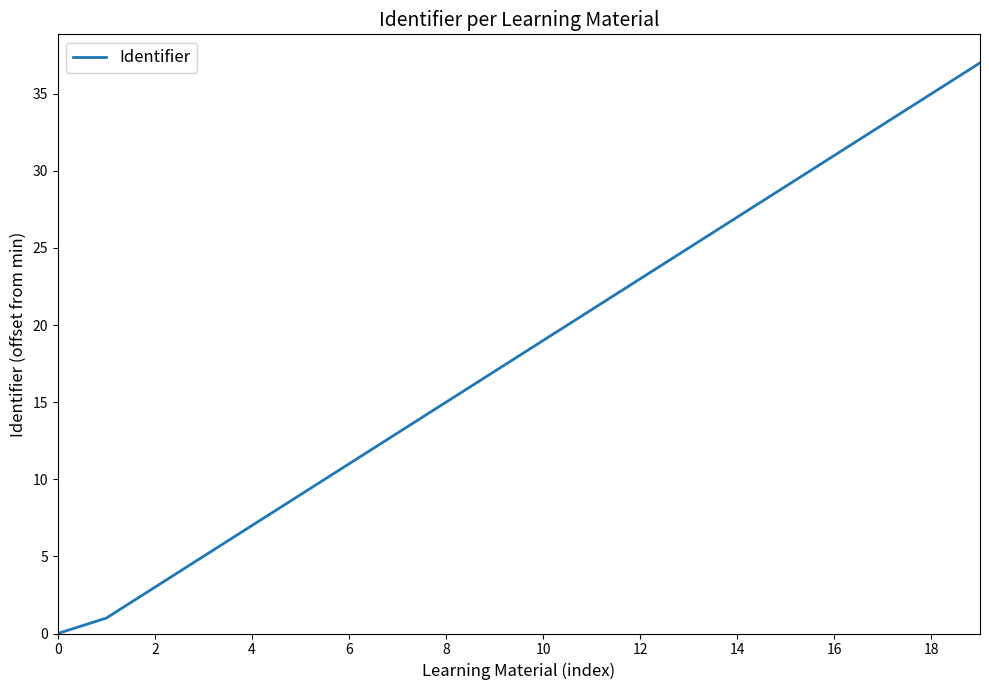

What is the greatest value displayed?

37